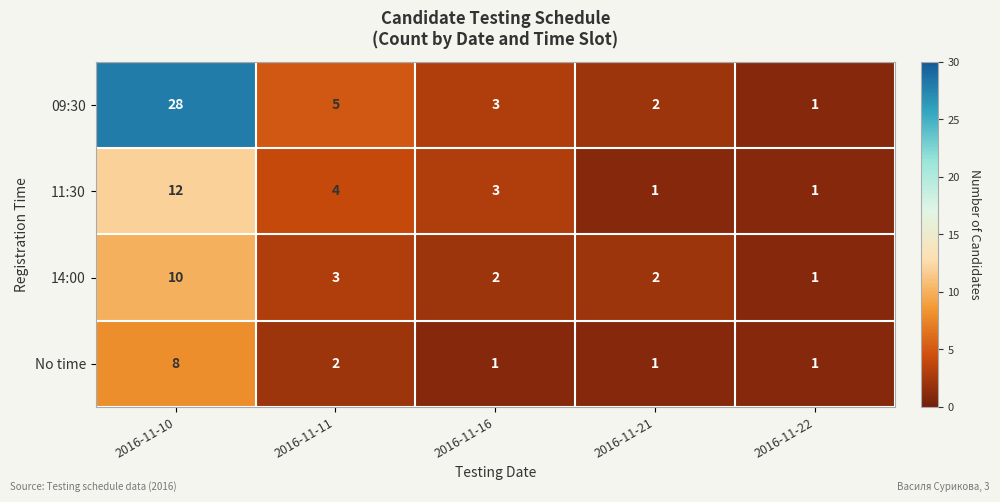

Reading left to right, what are all the values shown in this chart?

09:30: 28	5	3	2	1
11:30: 12	4	3	1	1
14:00: 10	3	2	2	1
No time: 8	2	1	1	1